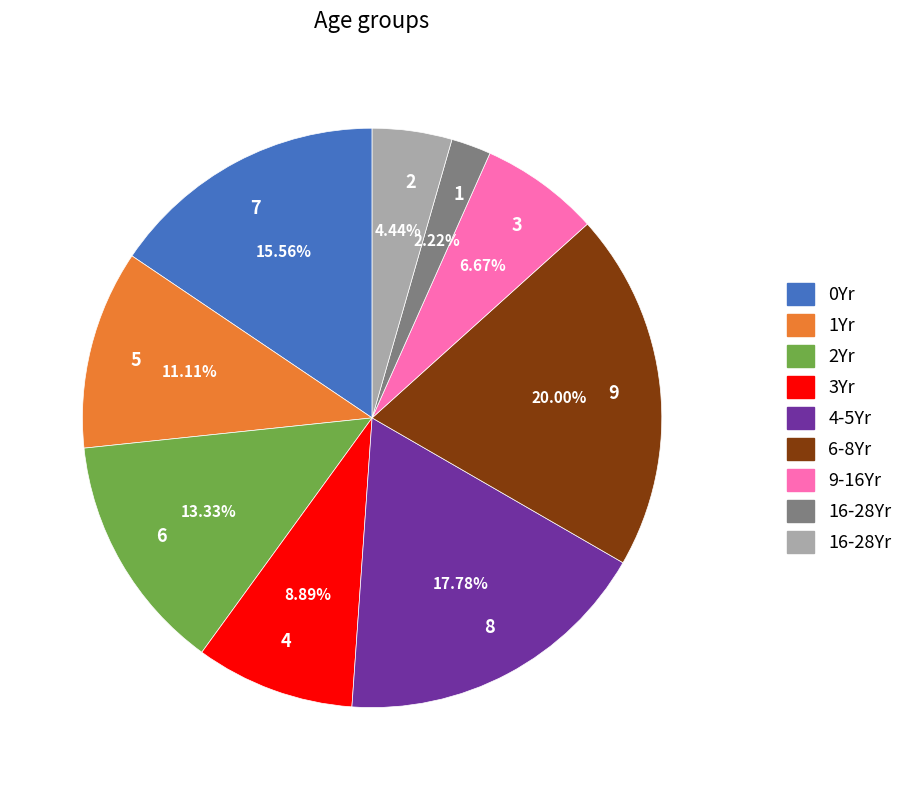

To the nearest percent, what is the difference between the largest and smallest slice percentages?

18%